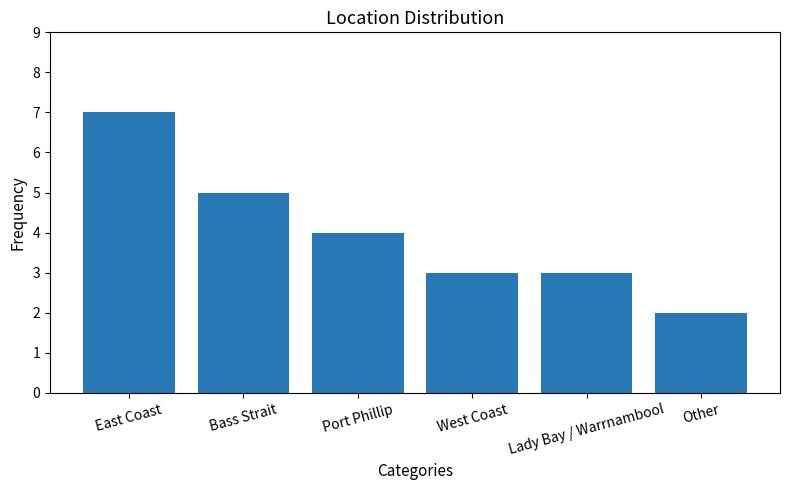

True or false: the data shows 3 at Other.

False